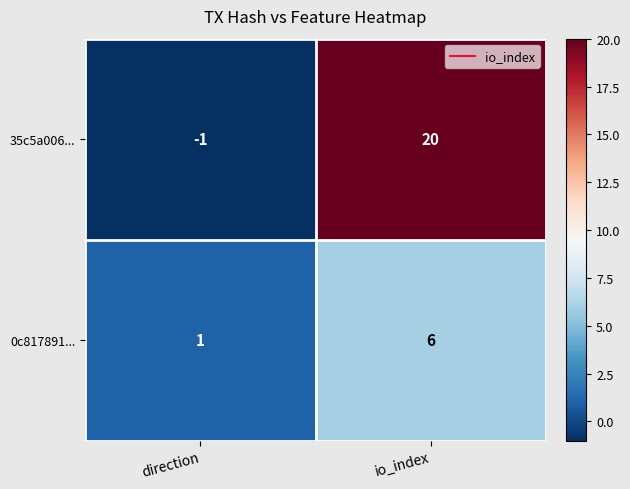

What is the sum of all 35c5a006... values?

19